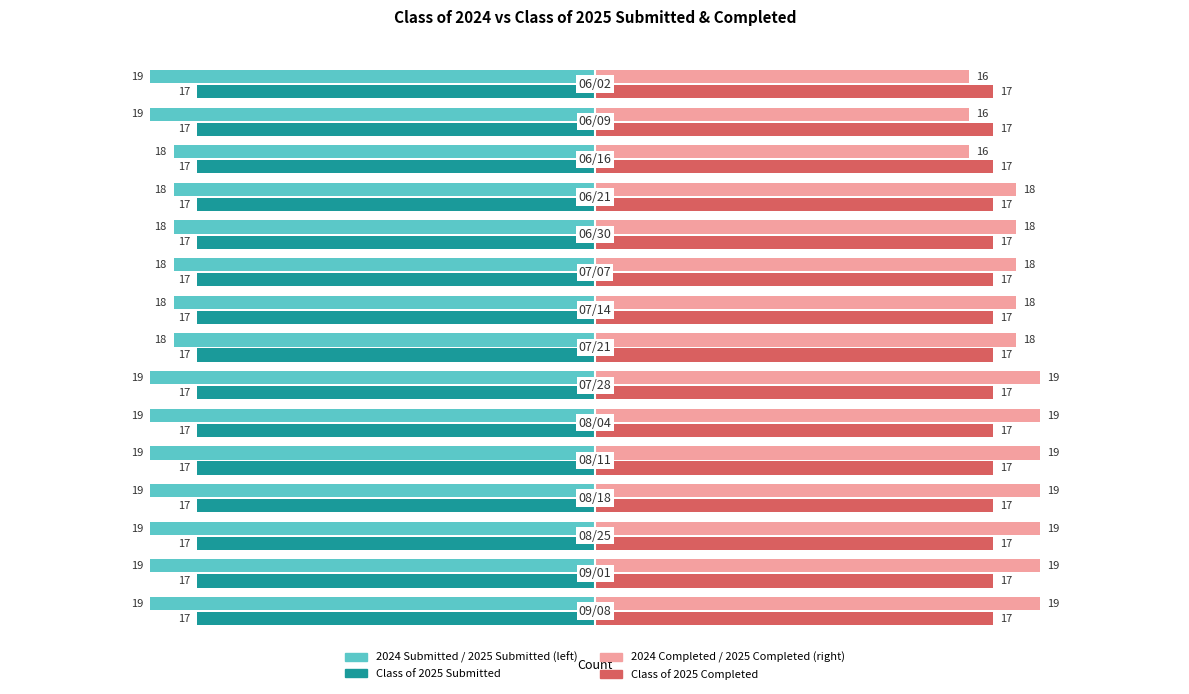

What is the smallest value displayed?

-19